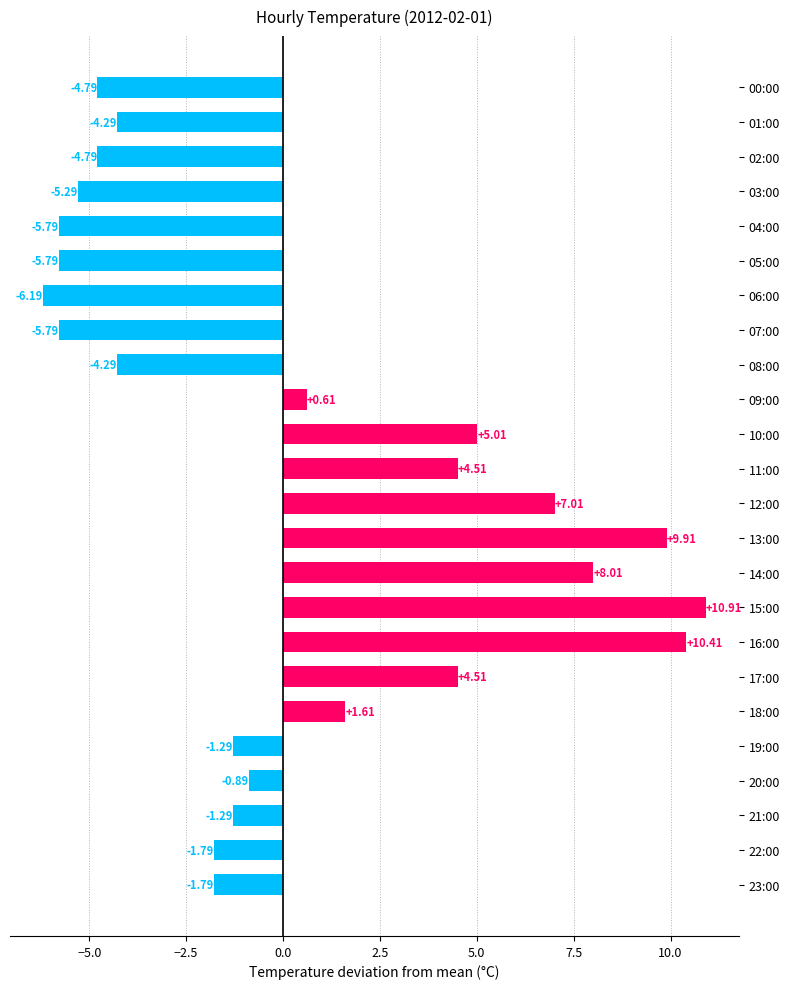

What is the sum of the values at 09:00 and 21:00?

-0.7